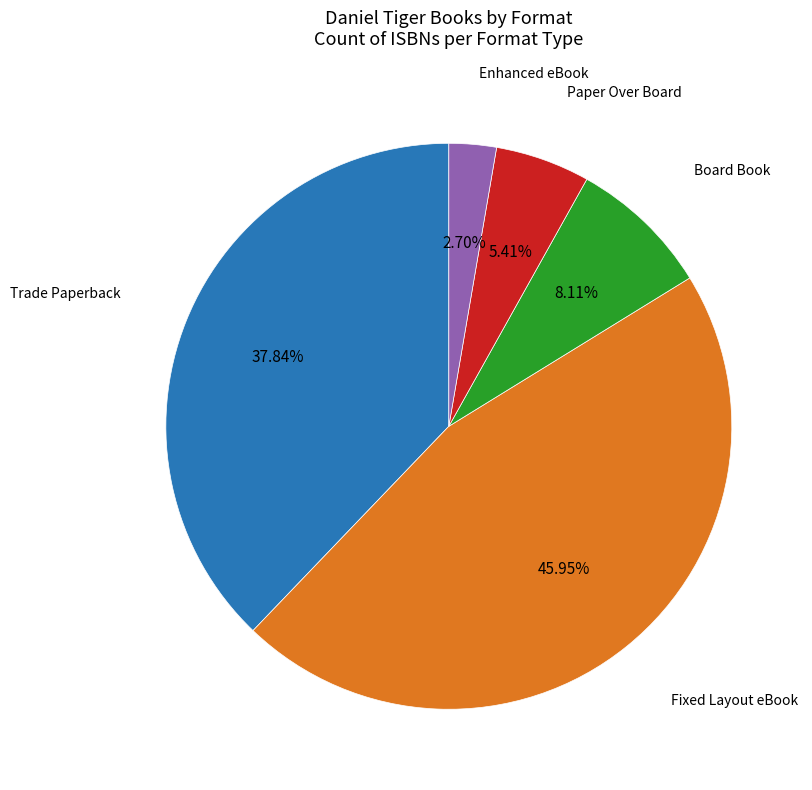

Is there a majority slice in this chart?

No